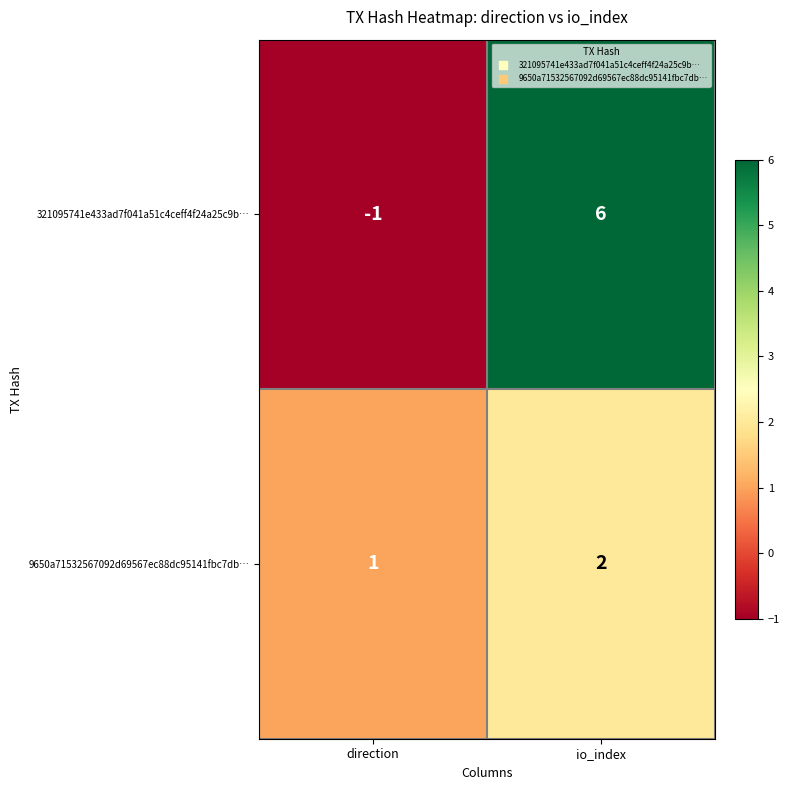

Which series changed the most between direction and io_index?

321095741e433ad7f041a51c4ceff4f24a25c9b…